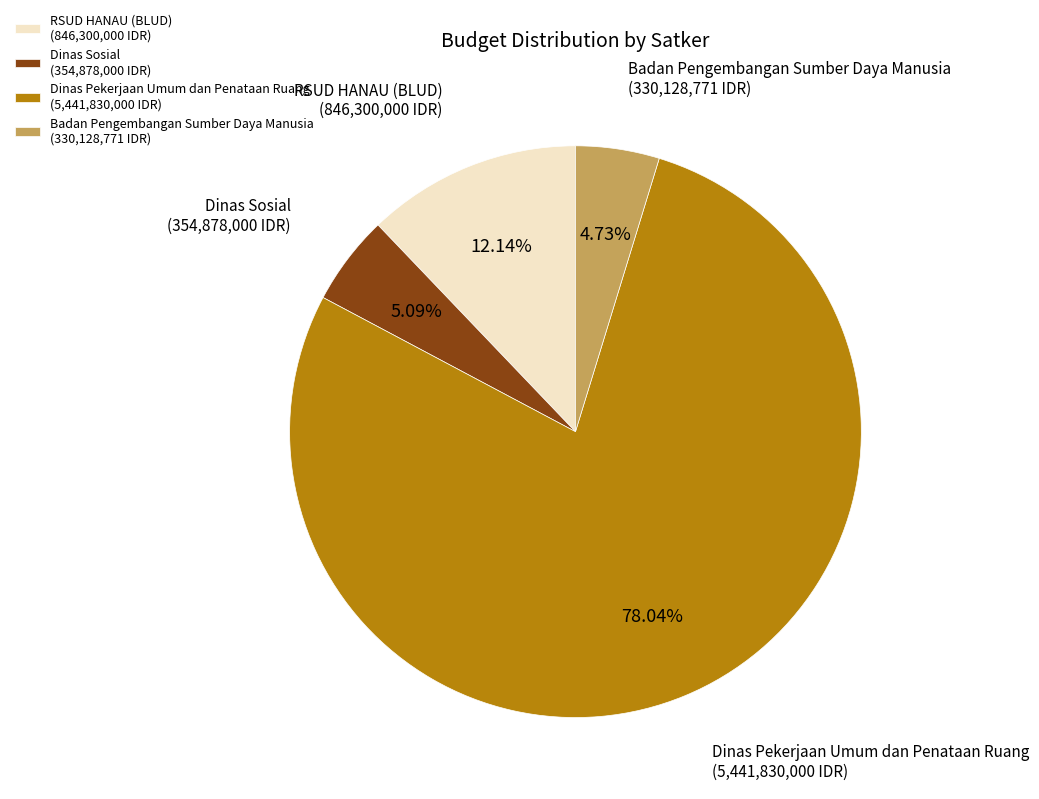

How many slices are in this pie chart?

4